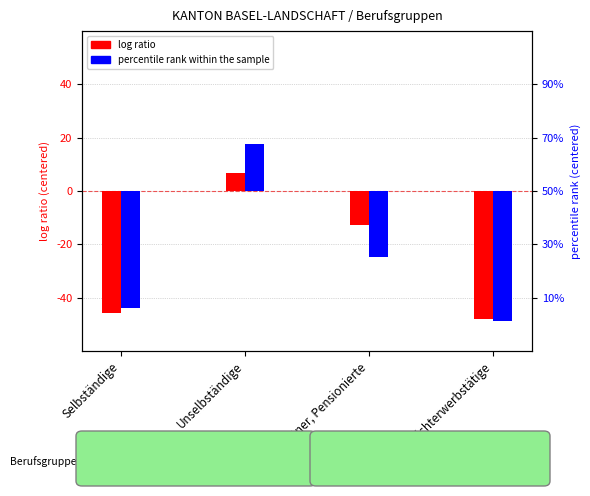

Is it true that percentile rank within the sample equals -44.2 at Rentner, Pensionierte?

False